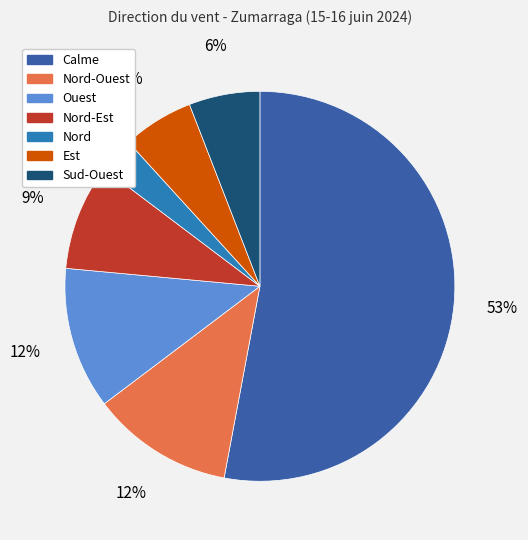

To the nearest percent, what portion does Nord represent?

3%